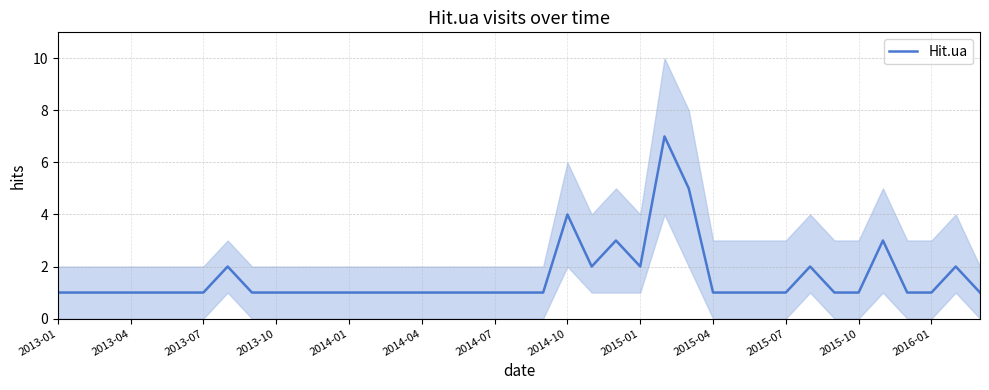

The value of Hit.ua at 2013-10 is 1. True or false?

True